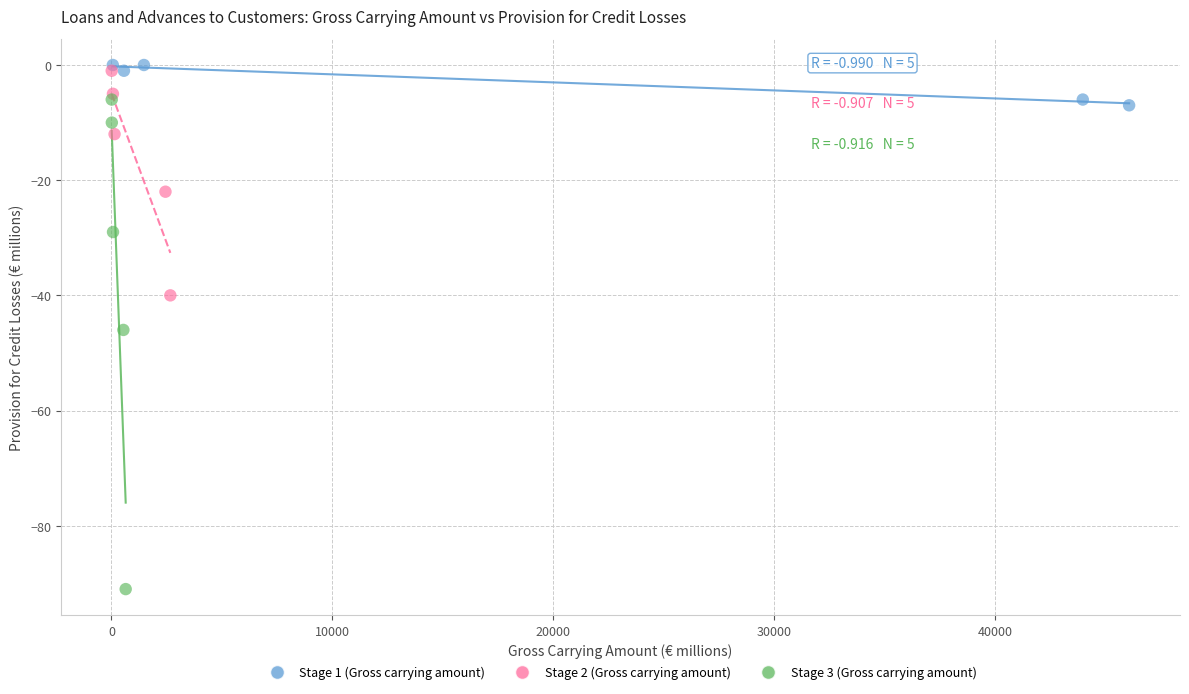

Which series reaches the minimum Y coordinate?

Stage 3 (Gross carrying amount)